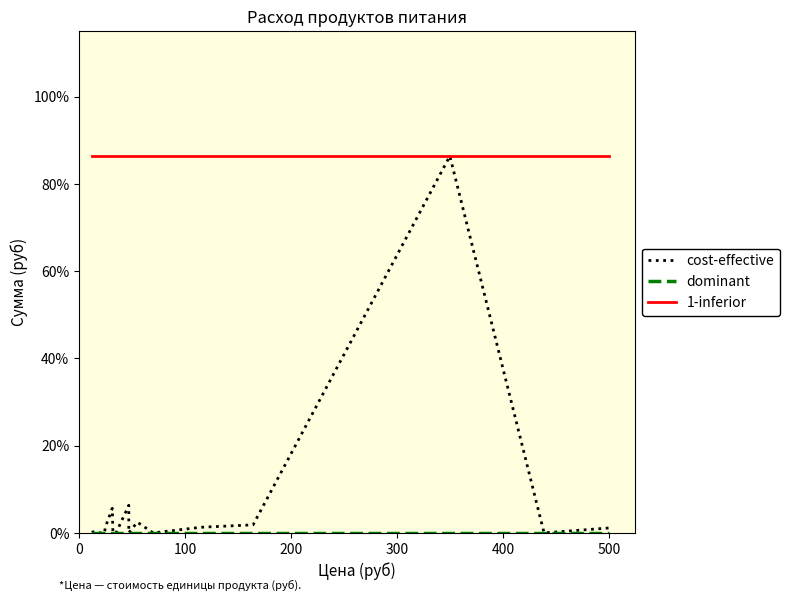

What is the sum of all 1-inferior values?

1468.5